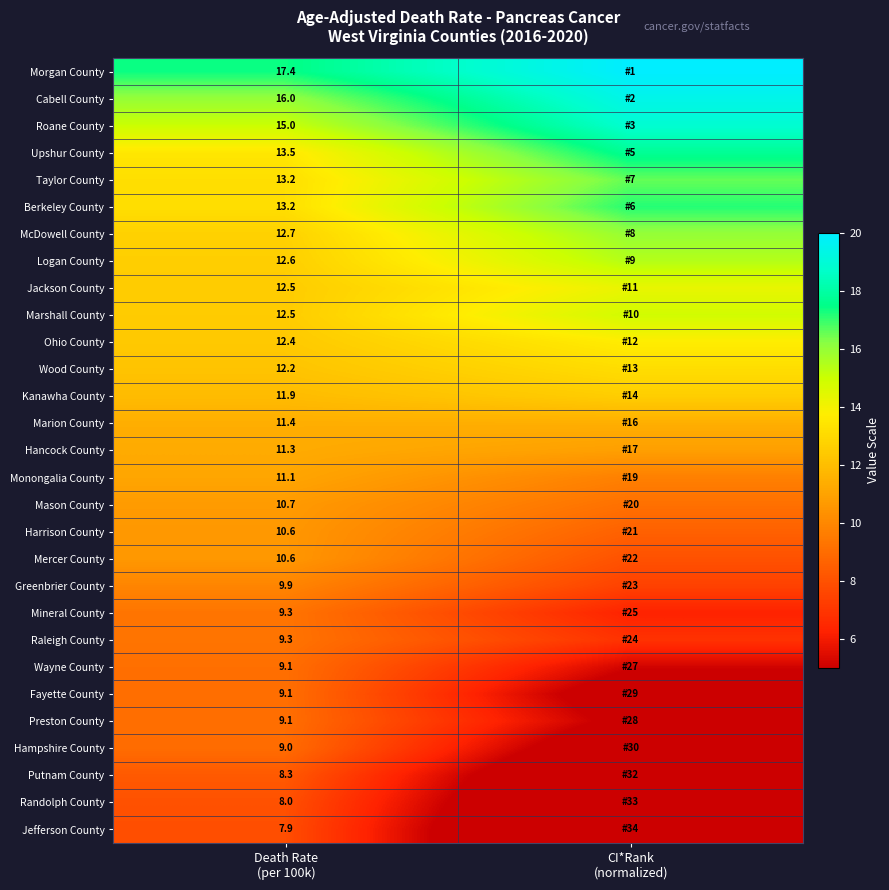

True or false: Marshall County has a value of 12.5 at Death Rate (per 100k).

True